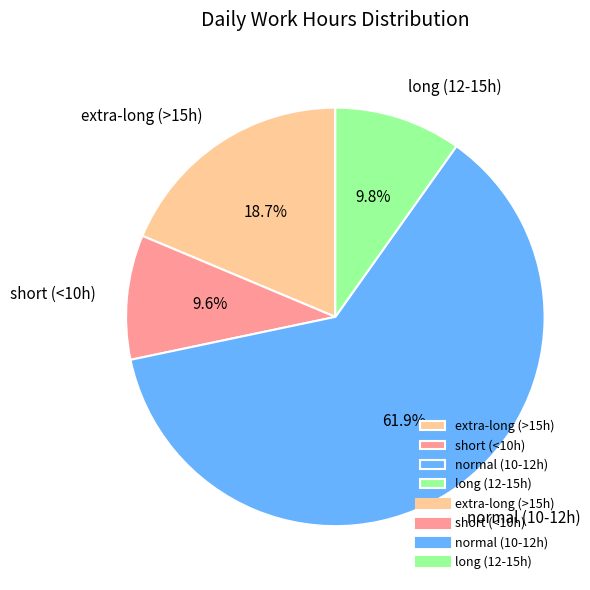

Combined, what portion of the pie is short (<10h) and normal (10-12h)?

71.5%